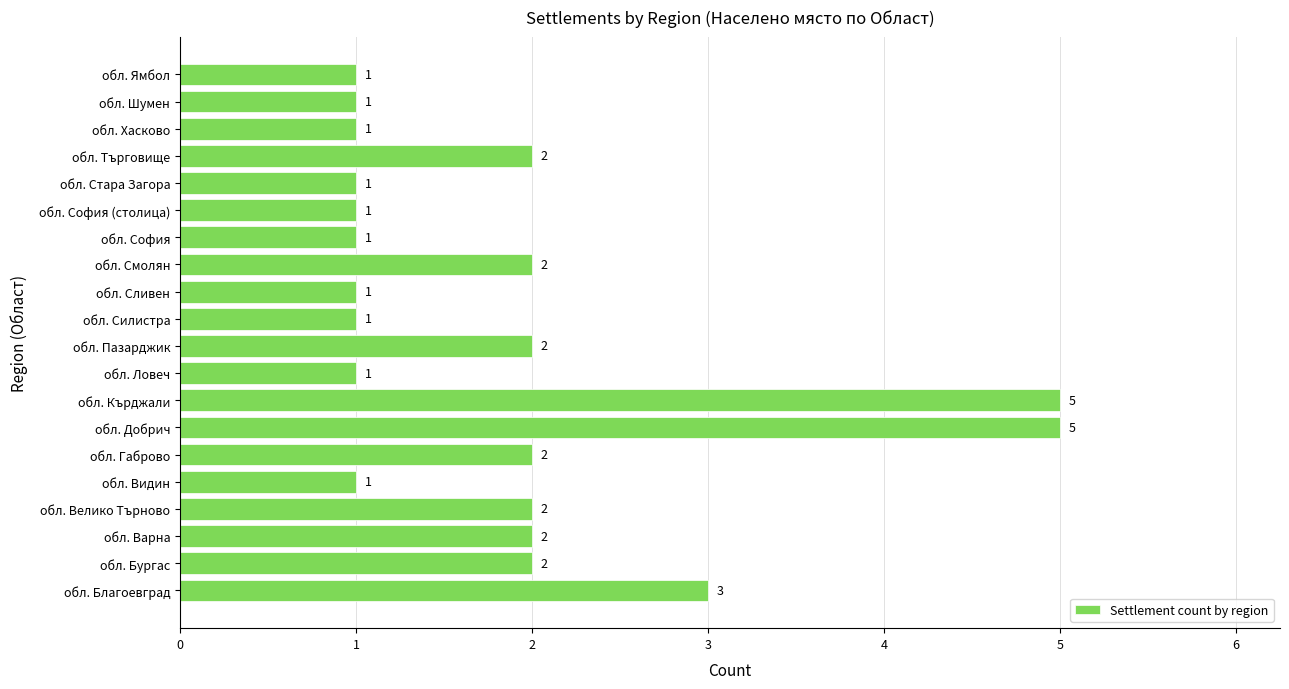

True or false: the data shows 0 at обл. Сливен.

False